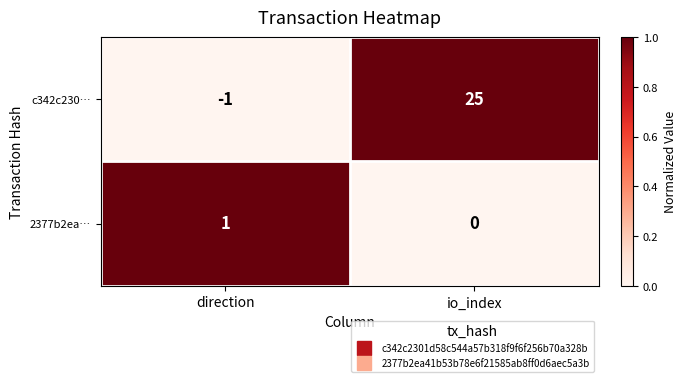

Rank the categories by 2377b2ea… value from lowest to highest.

io_index, direction